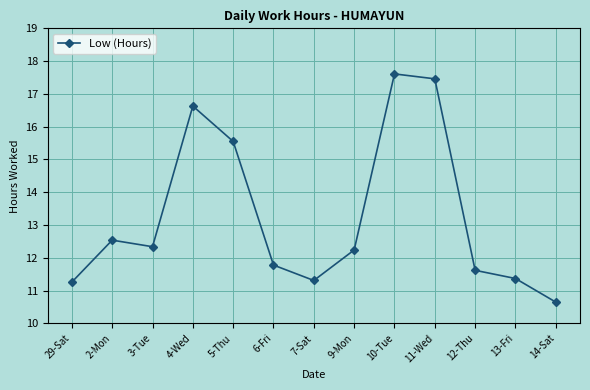

Reading right to left, extract all data points from this chart.

14-Sat=10.7	13-Fri=11.4	12-Thu=11.6	11-Wed=17.5	10-Tue=17.6	9-Mon=12.2	7-Sat=11.3	6-Fri=11.8	5-Thu=15.6	4-Wed=16.6	3-Tue=12.3	2-Mon=12.5	29-Sat=11.3